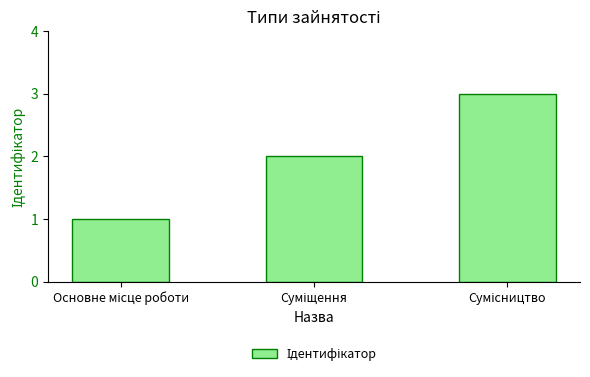

How many values are between 1 and 3?

3